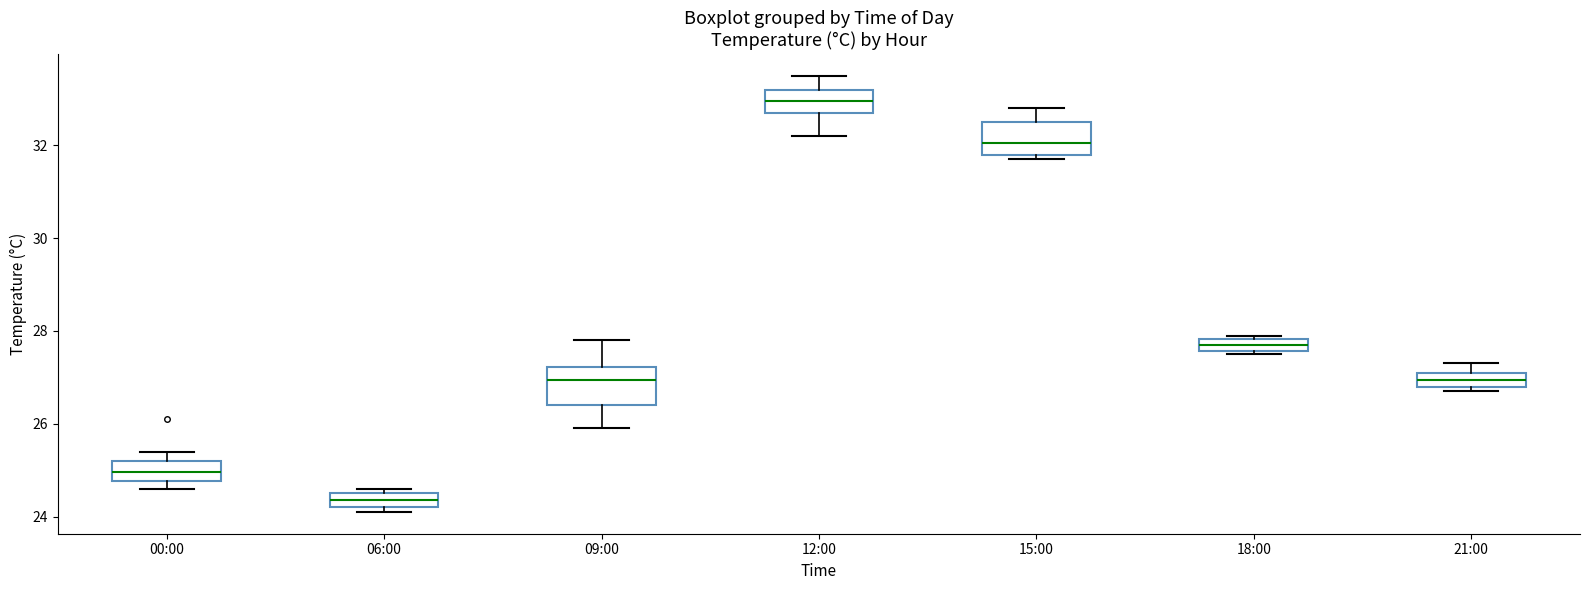

Which box has the lowest median line?

06:00